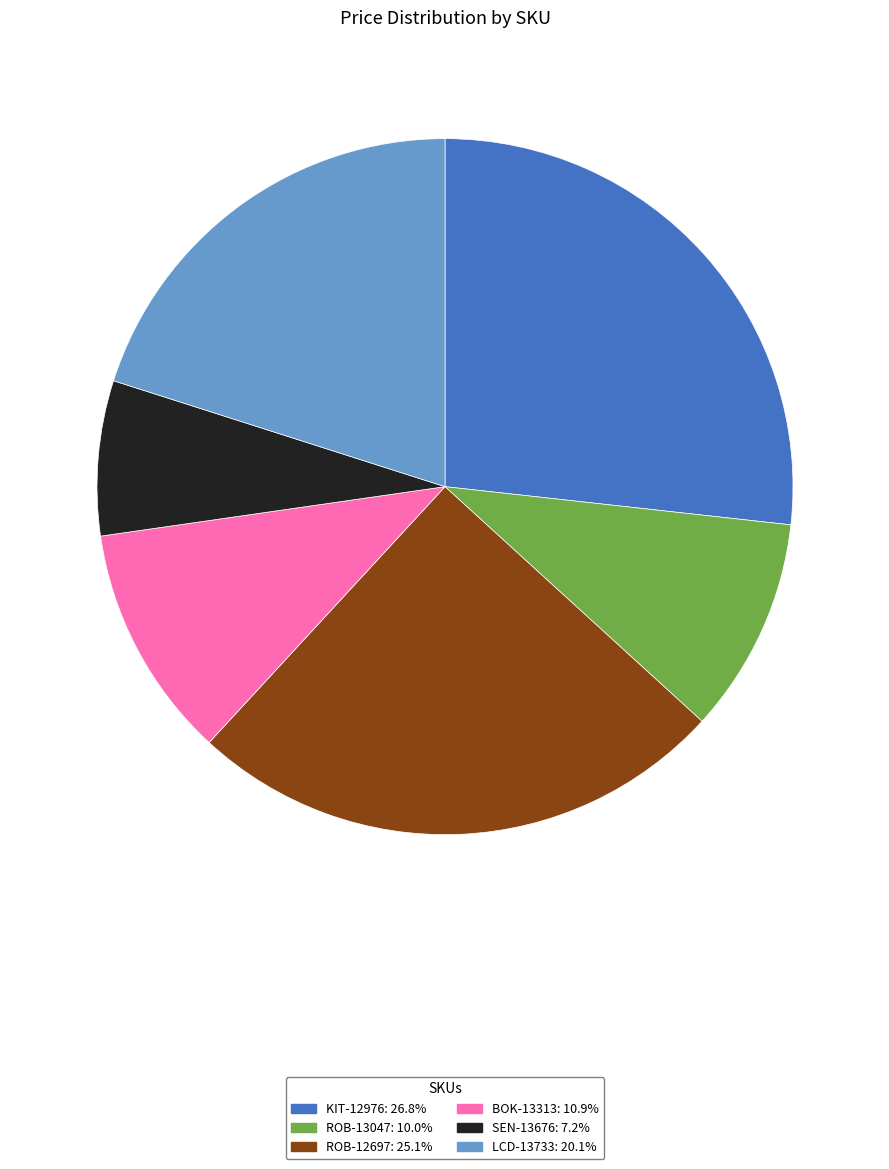

Is the sum of KIT-12976 and ROB-12697 greater than half?

Yes